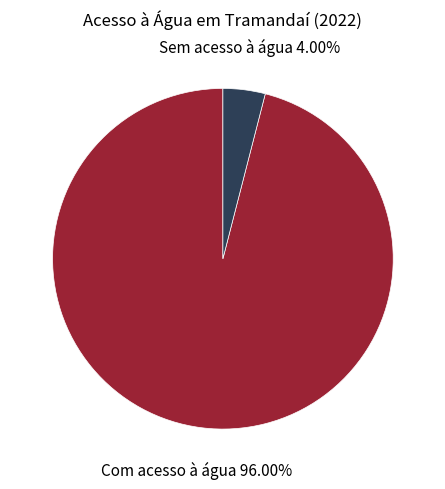

To the nearest percent, what is the average slice percentage?

50%